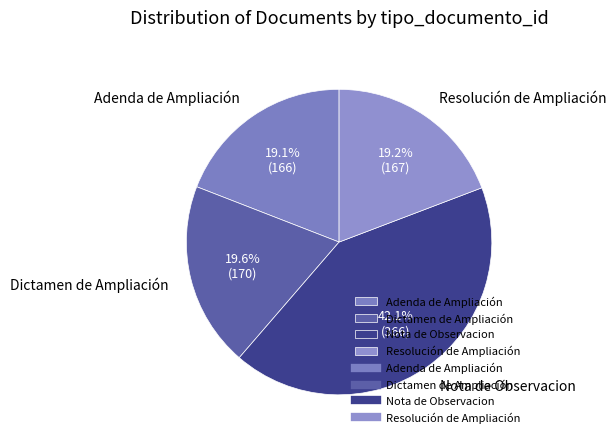

Combined, what portion of the pie is Dictamen de Ampliación and Resolución de Ampliación?

38.8%